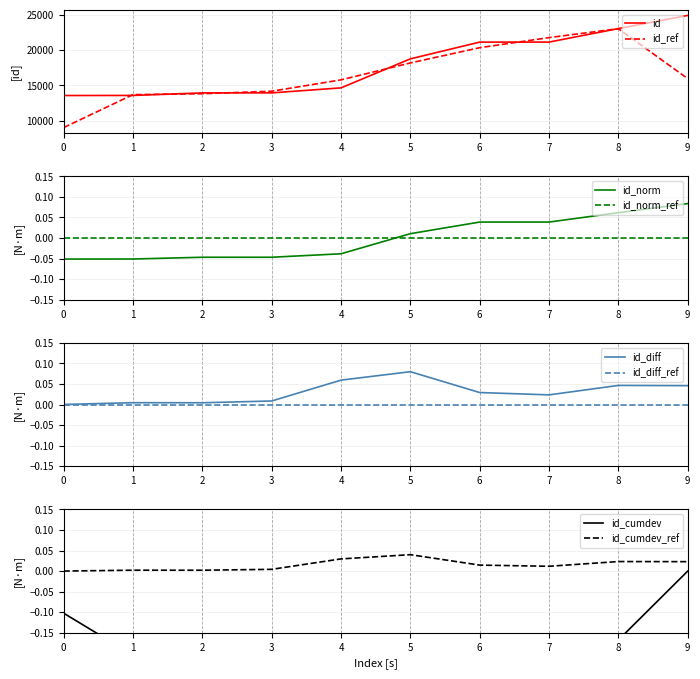

The id_ref series shows 2655.0 at 0. True or false?

False